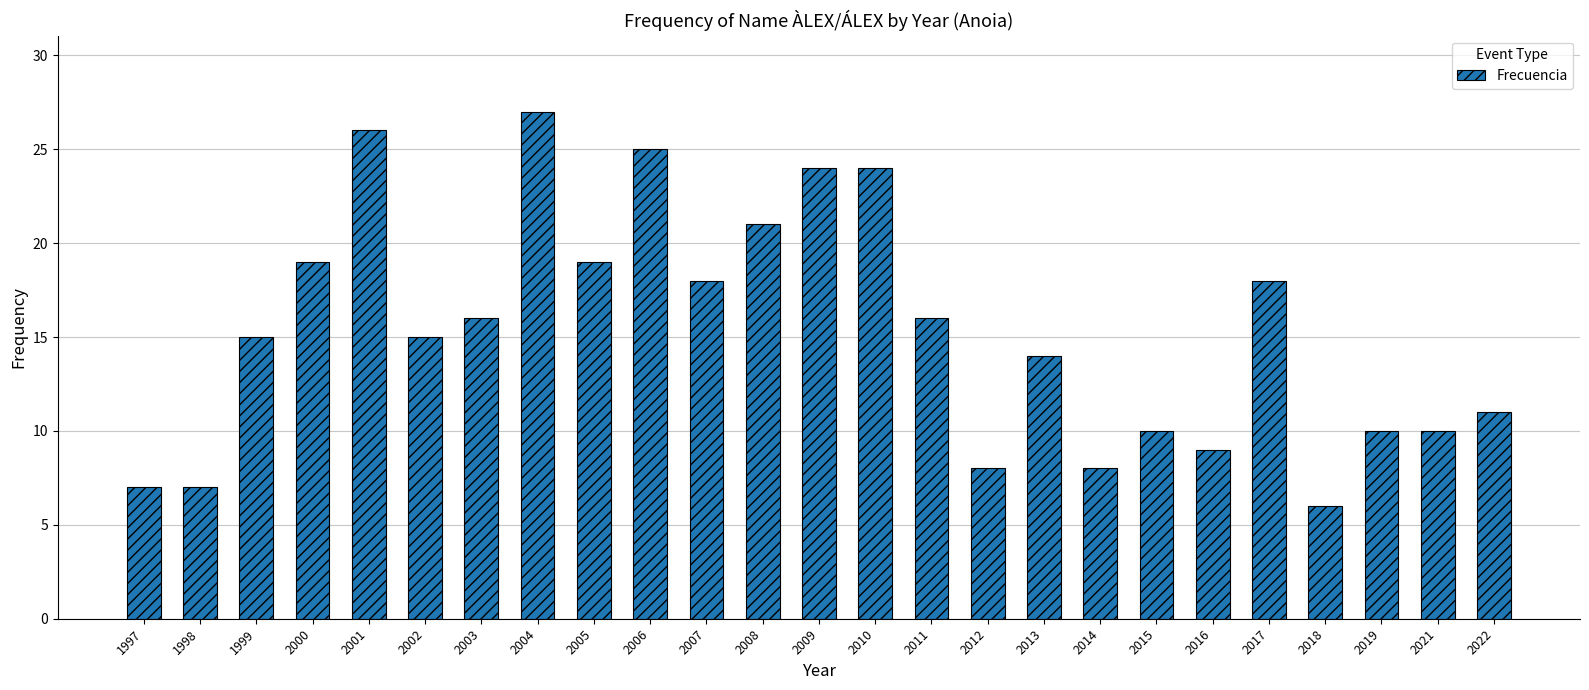

What is the value of the 22nd bar from the left?

6